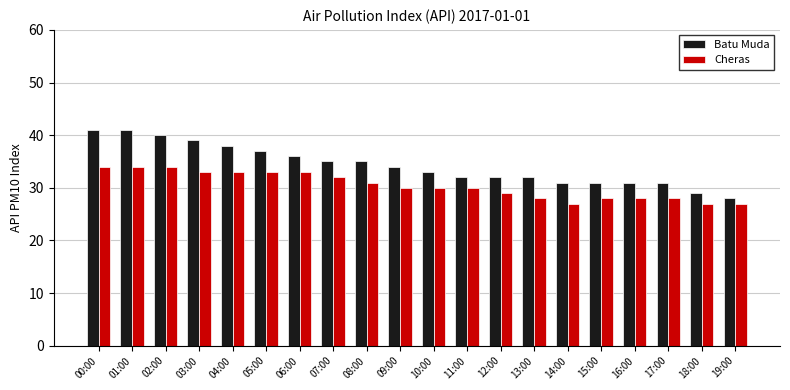

True or false: Cheras has a value of 30 at 09:00.

True